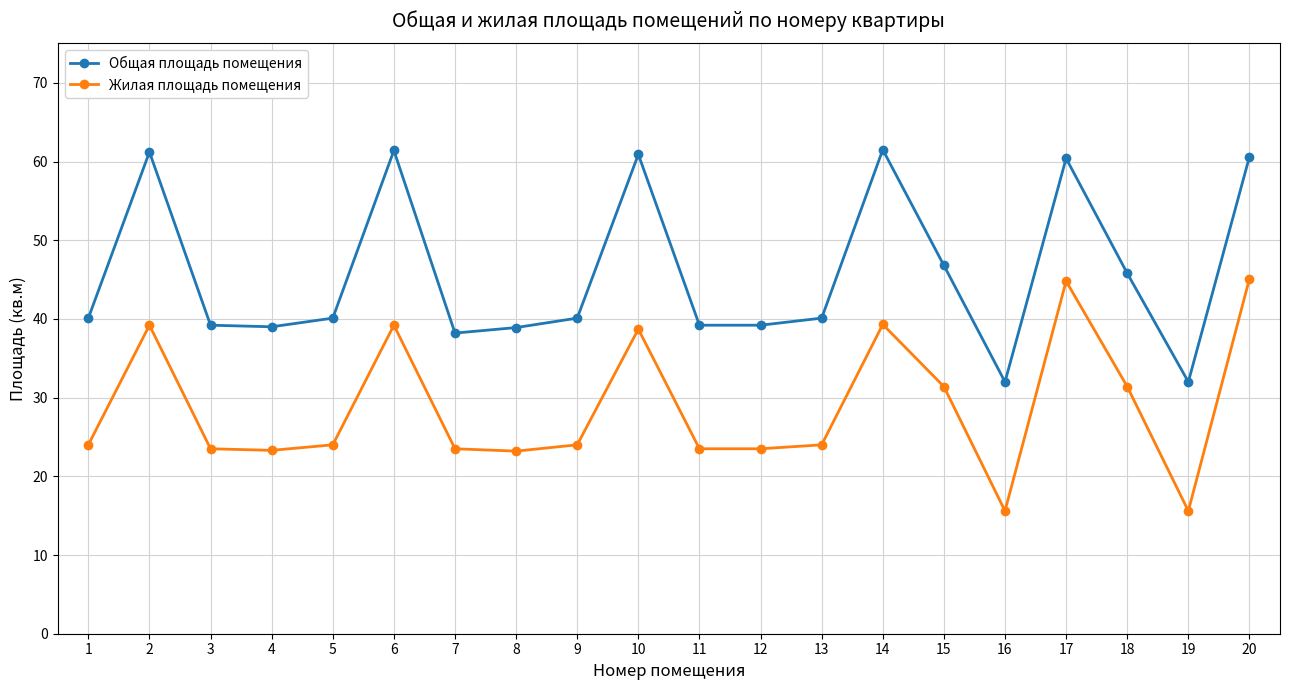

Is it true that Жилая площадь помещения equals 60.5 at 6?

False